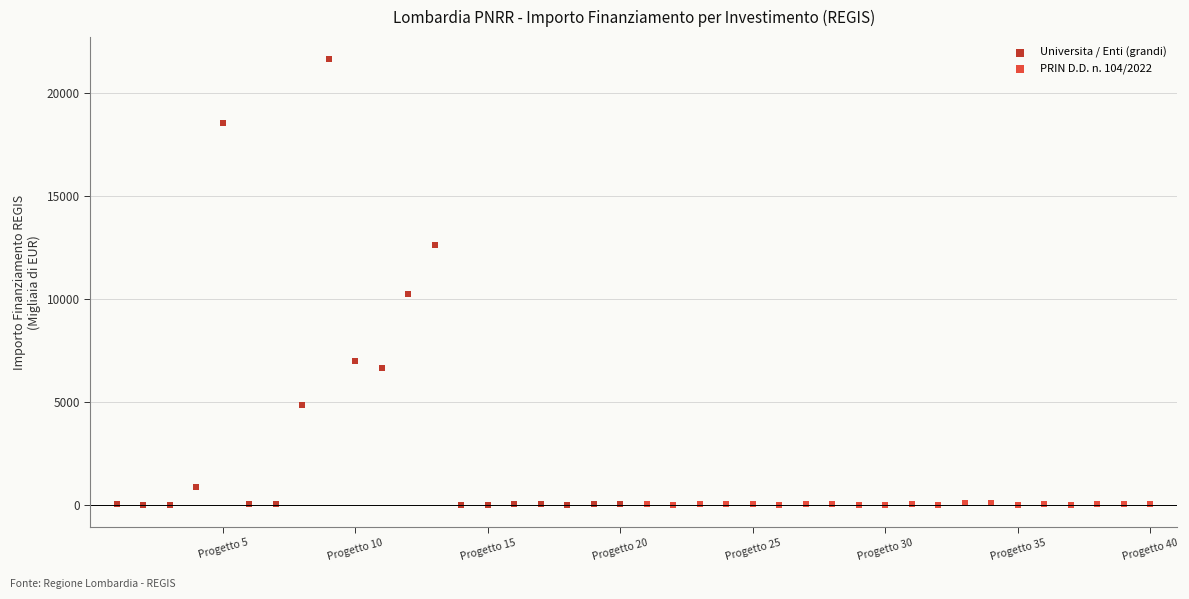

Which series has the largest Y range (max minus min)?

Universita / Enti (grandi)